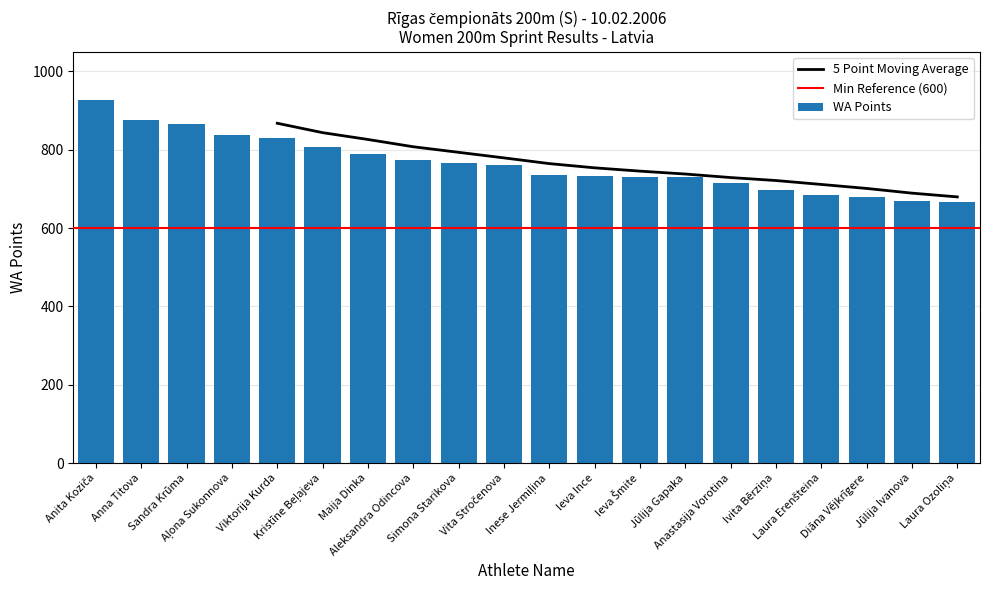

Reading left to right, transcribe all the data shown in this chart.

928	875	866	837	831	808	788	773	766	760	735	734	731	729	715	697	684	680	669	667